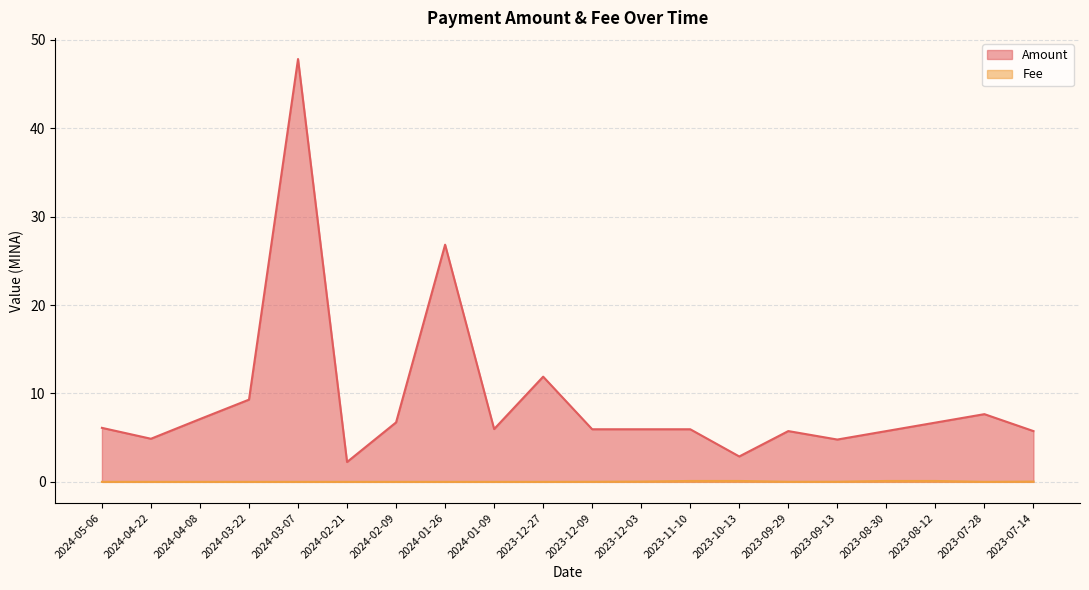

In Amount, how many points are lower than both neighbors (excluding endpoints)?

5